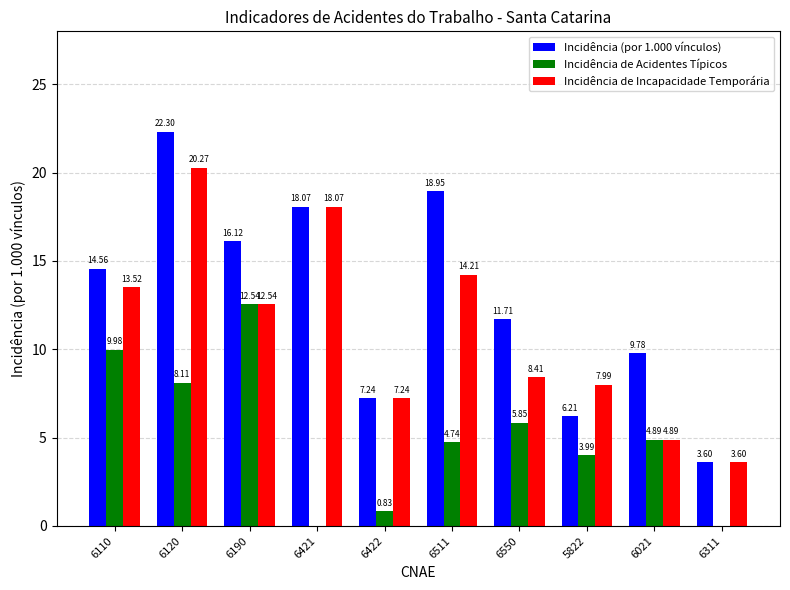

Which series has the largest total across all categories?

Incidência (por 1.000 vínculos)